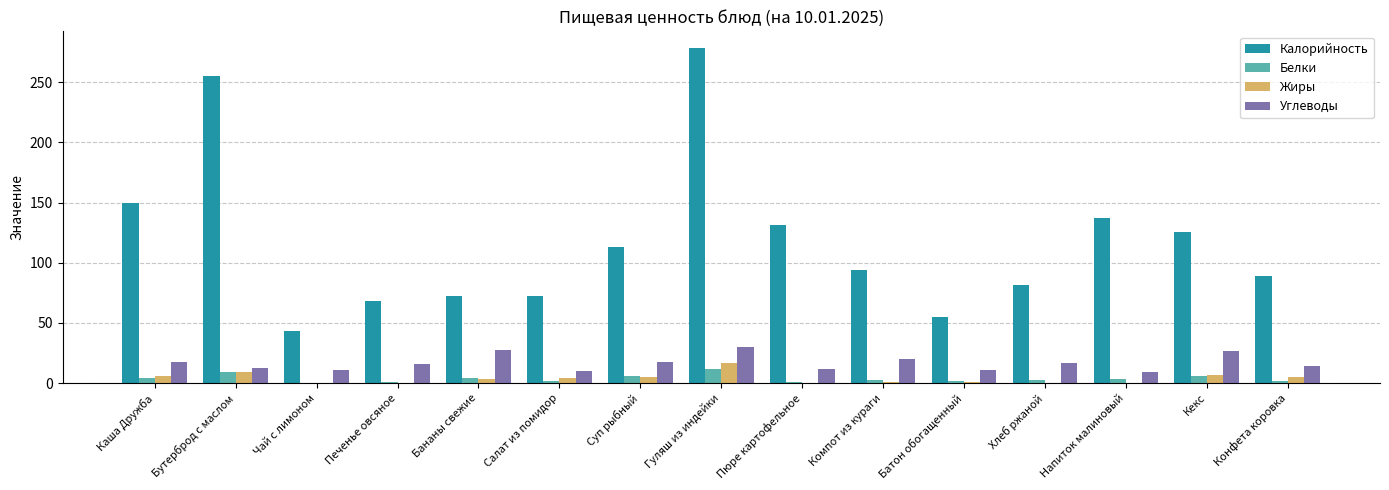

What are all the series names shown in the legend?

Калорийность, Белки, Жиры, Углеводы